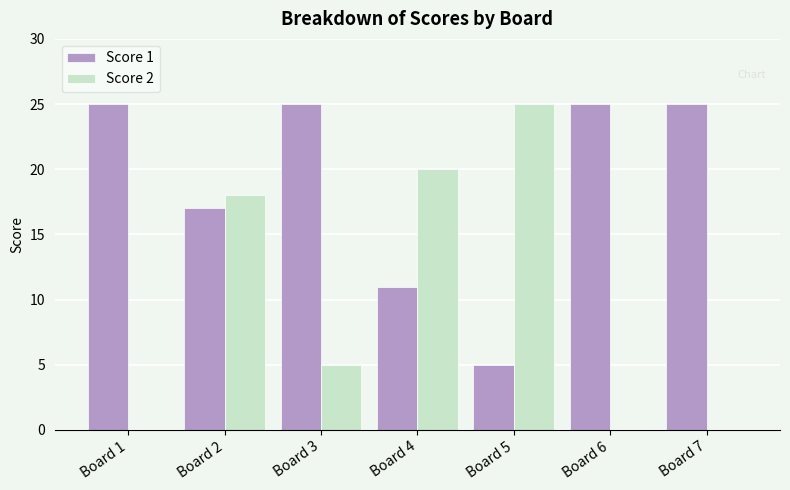

At which label is Score 2 closest to 12?

Board 2